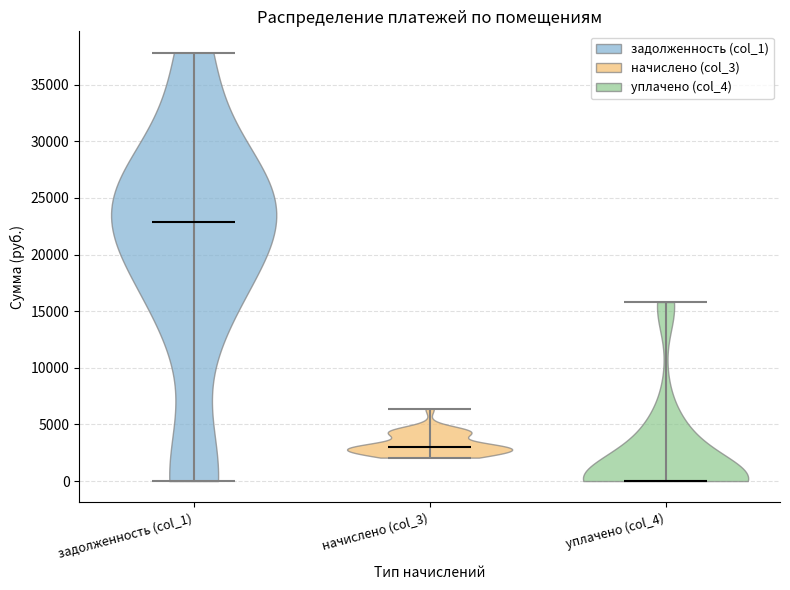

What is the lowest point the violin for начислено (col_3) reaches on the y-axis? The values are not printed on the chart, so give them approximately, as read against the axis.

2000